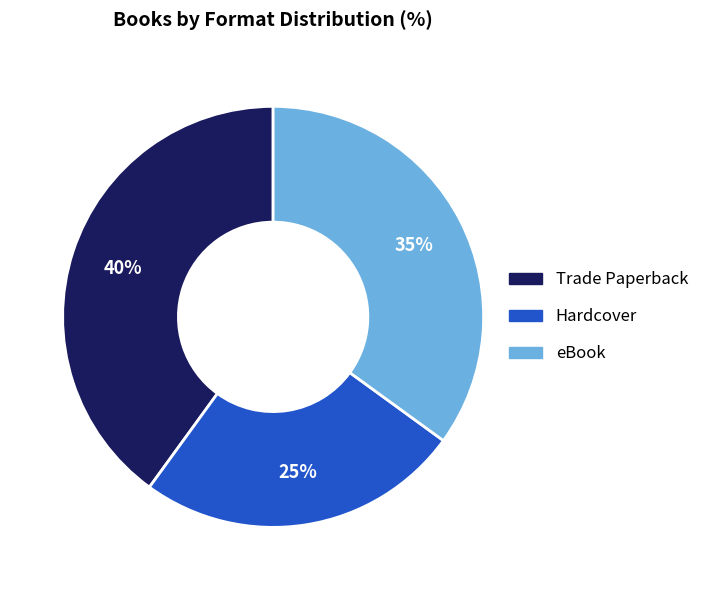

True or false: Hardcover accounts for 25% of the total.

True